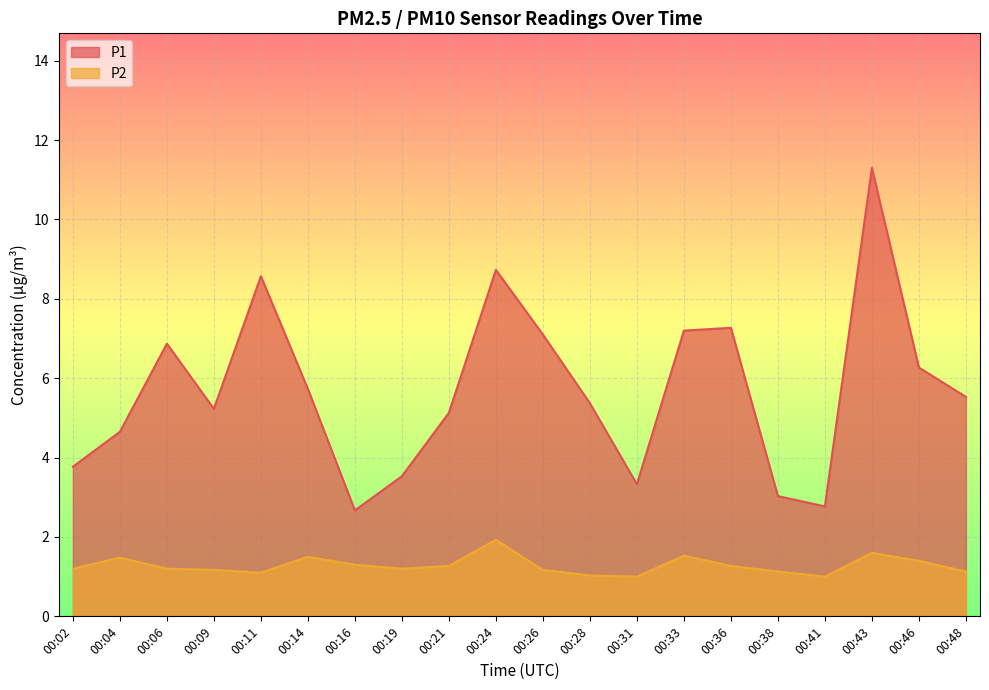

Reading left to right, list all the values displayed in this chart.

P1: 00:02=3.8	00:04=4.7	00:06=6.9	00:09=5.2	00:11=8.6	00:14=5.7	00:16=2.7	00:19=3.5	00:21=5.1	00:24=8.7	00:26=7.1	00:28=5.4	00:31=3.3	00:33=7.2	00:36=7.3	00:38=3.0	00:41=2.8	00:43=11.3	00:46=6.3	00:48=5.5
P2: 00:02=1.2	00:04=1.5	00:06=1.2	00:09=1.2	00:11=1.1	00:14=1.5	00:16=1.3	00:19=1.2	00:21=1.3	00:24=1.9	00:26=1.2	00:28=1.0	00:31=1.0	00:33=1.5	00:36=1.3	00:38=1.1	00:41=1.0	00:43=1.6	00:46=1.4	00:48=1.1